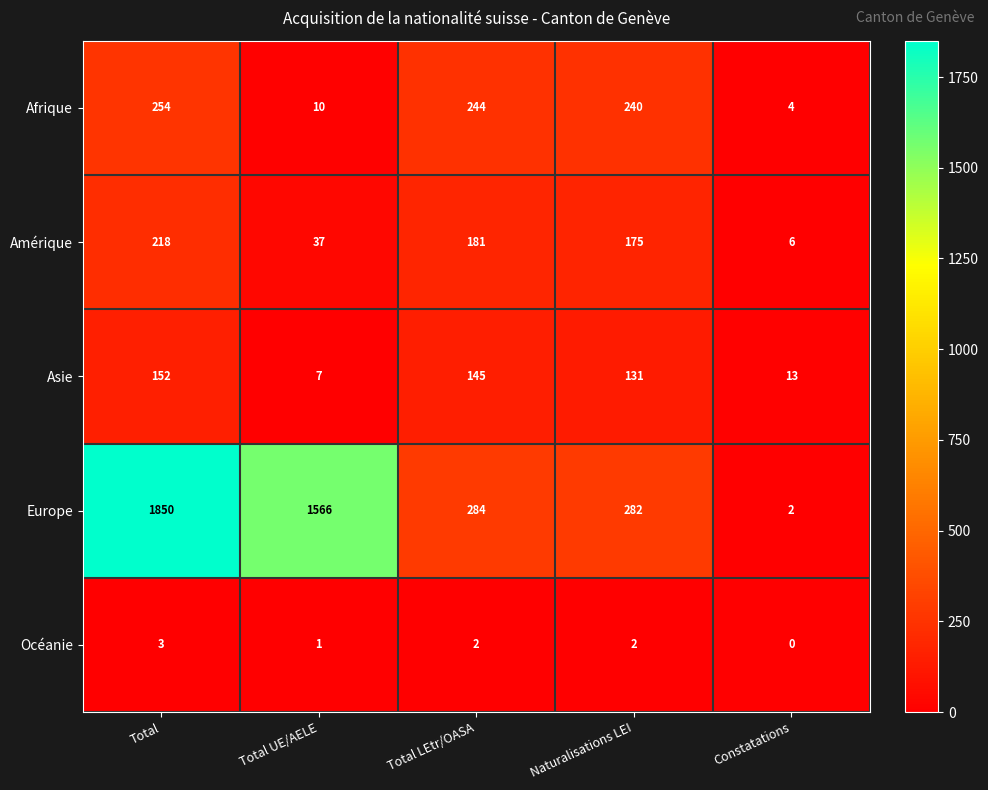

Reading left to right, extract all data points from this chart.

Afrique: Total=254	Total UE/AELE=10	Total LEtr/OASA=244	Naturalisations LEI=240	Constatations=4
Amérique: Total=218	Total UE/AELE=37	Total LEtr/OASA=181	Naturalisations LEI=175	Constatations=6
Asie: Total=152	Total UE/AELE=7	Total LEtr/OASA=145	Naturalisations LEI=131	Constatations=13
Europe: Total=1850	Total UE/AELE=1566	Total LEtr/OASA=284	Naturalisations LEI=282	Constatations=2
Océanie: Total=3	Total UE/AELE=1	Total LEtr/OASA=2	Naturalisations LEI=2	Constatations=0